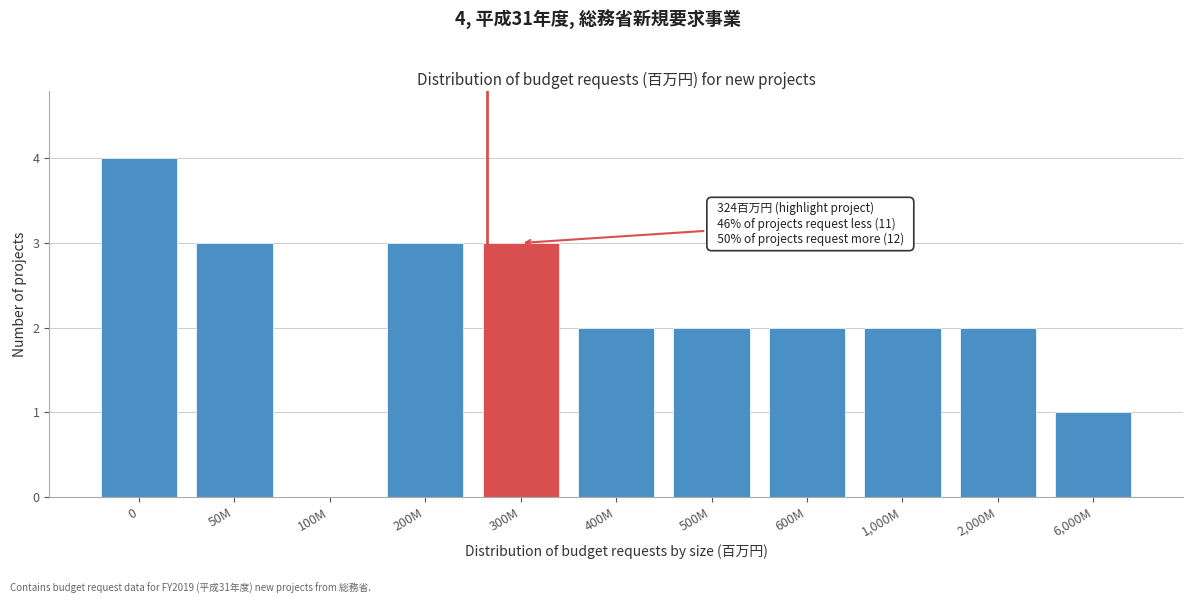

Reading left to right, extract all data points from this chart.

0=4	50M=3	100M=0	200M=3	300M=3	400M=2	500M=2	600M=2	1,000M=2	2,000M=2	6,000M=1